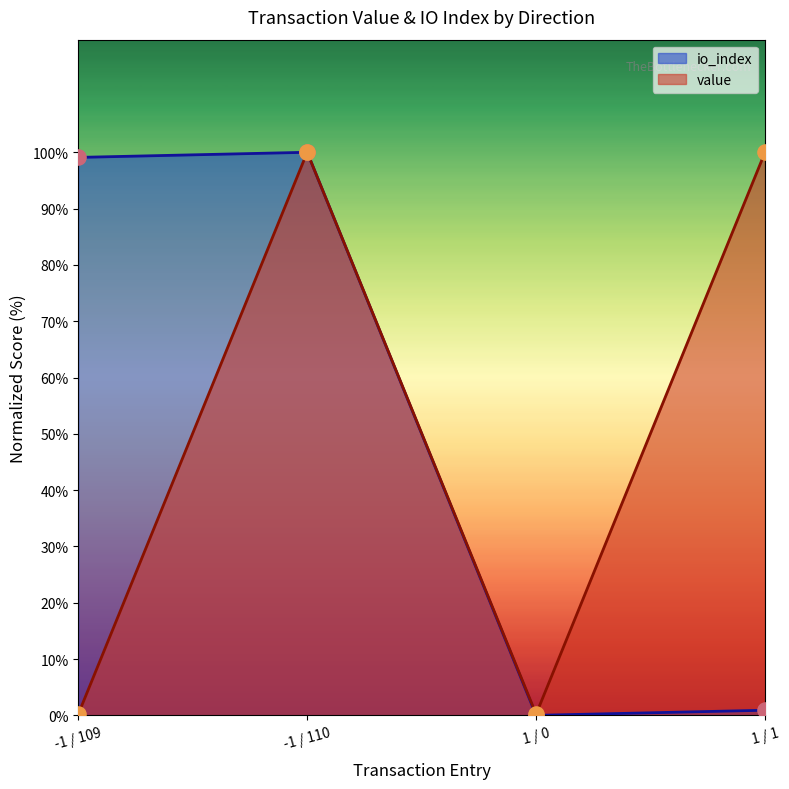

Which series reaches the minimum Y coordinate?

io_index